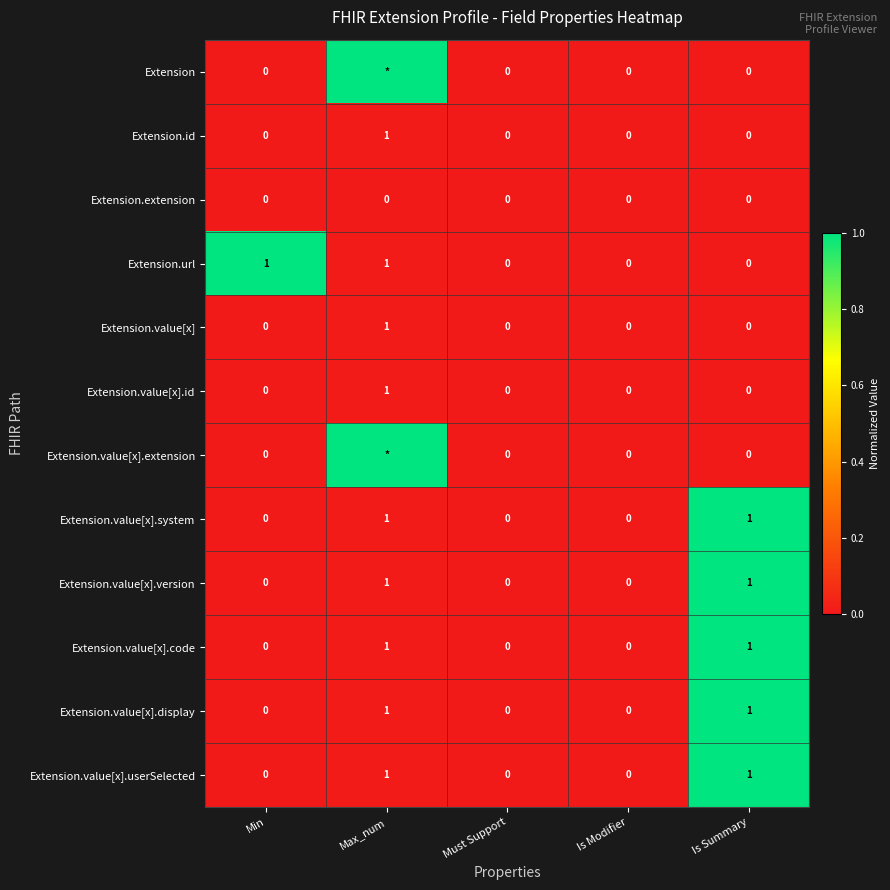

Is the value of Extension.value[x].system at Is Summary greater than the value of Extension at Is Summary?

Yes